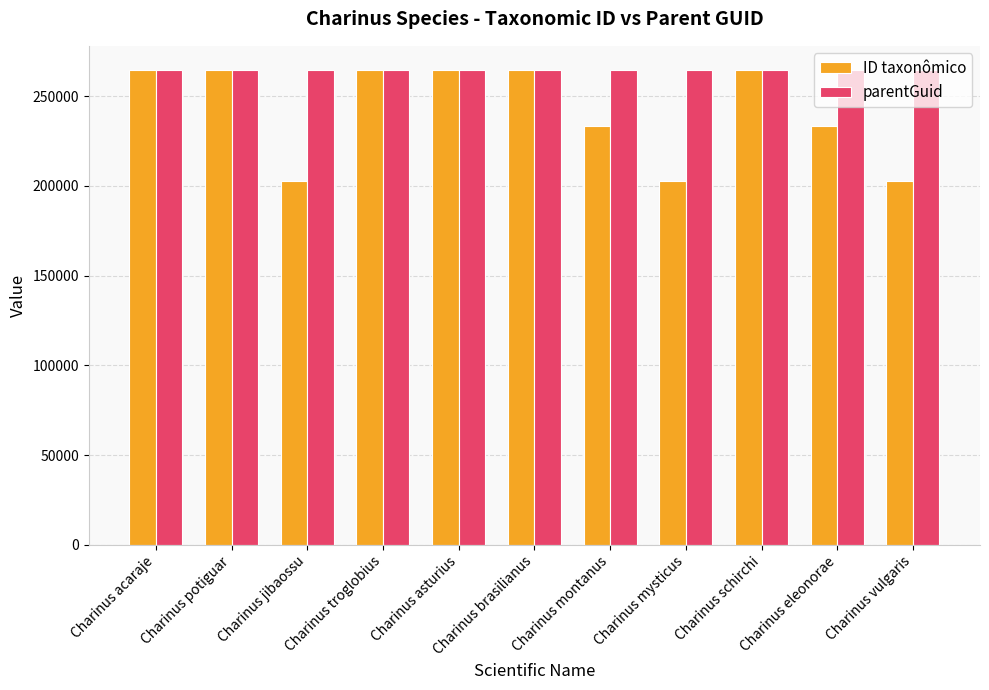

What is the approximate value of parentGuid at Charinus potiguar?

264859